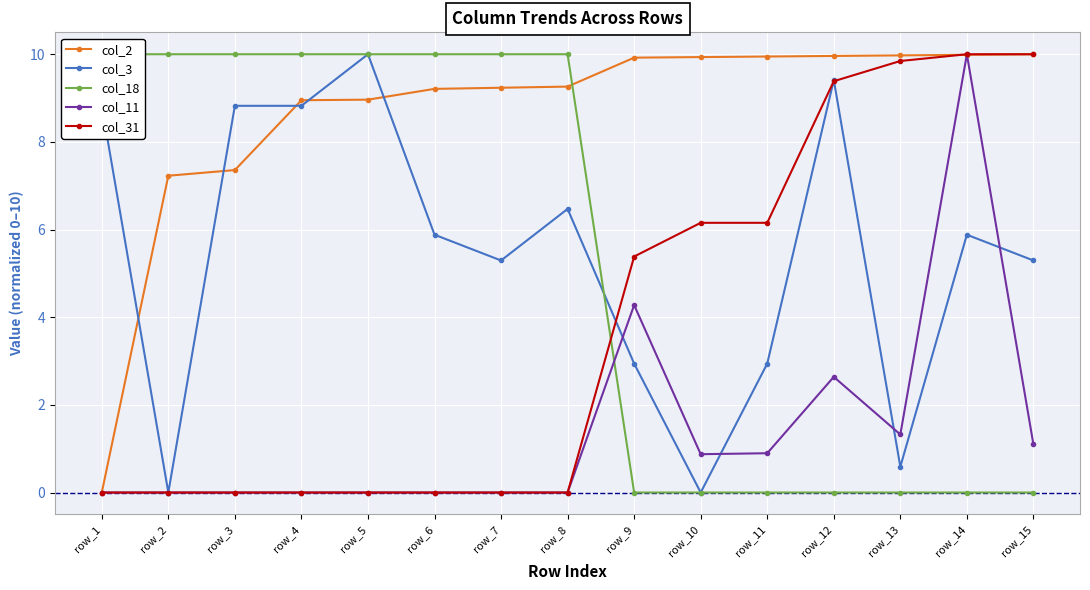

What is the spread (max minus min) of values at row_10?

9.9